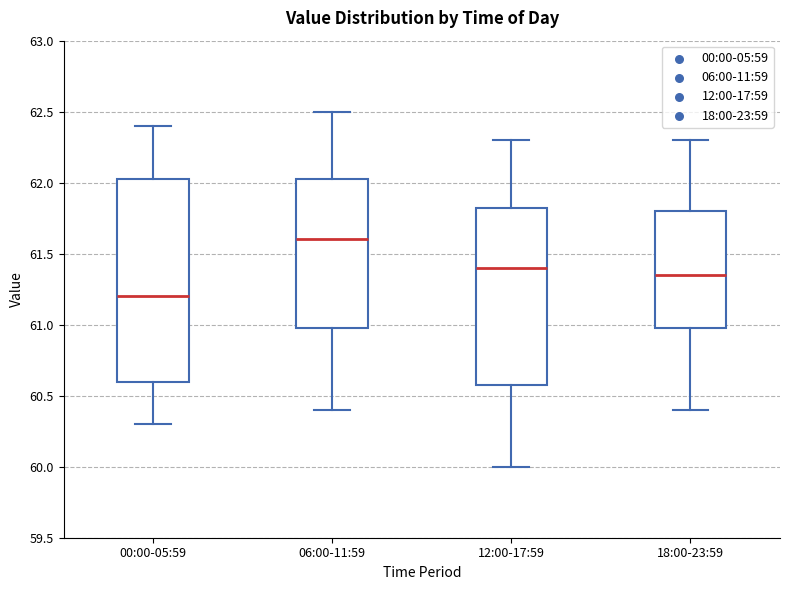

Where is the upper edge of the box for 06:00-11:59 on the y-axis? The values are not printed on the chart, so give them approximately, as read against the axis.

62.05